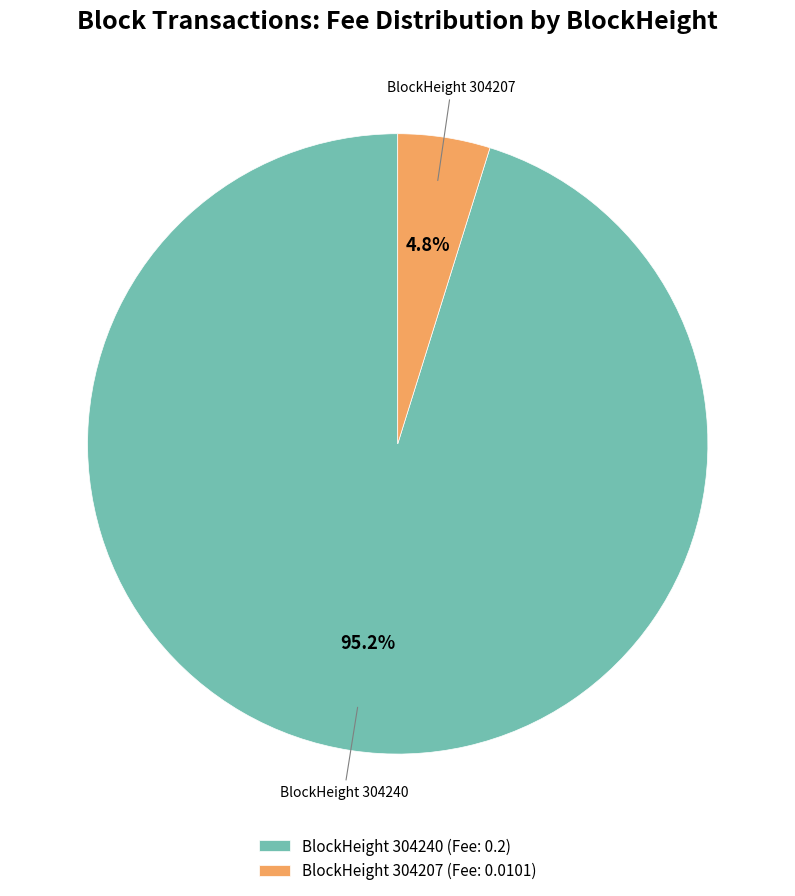

Do BlockHeight 304207 (Fee: 0.0101) and BlockHeight 304240 (Fee: 0.2) together represent more than half of the pie?

Yes